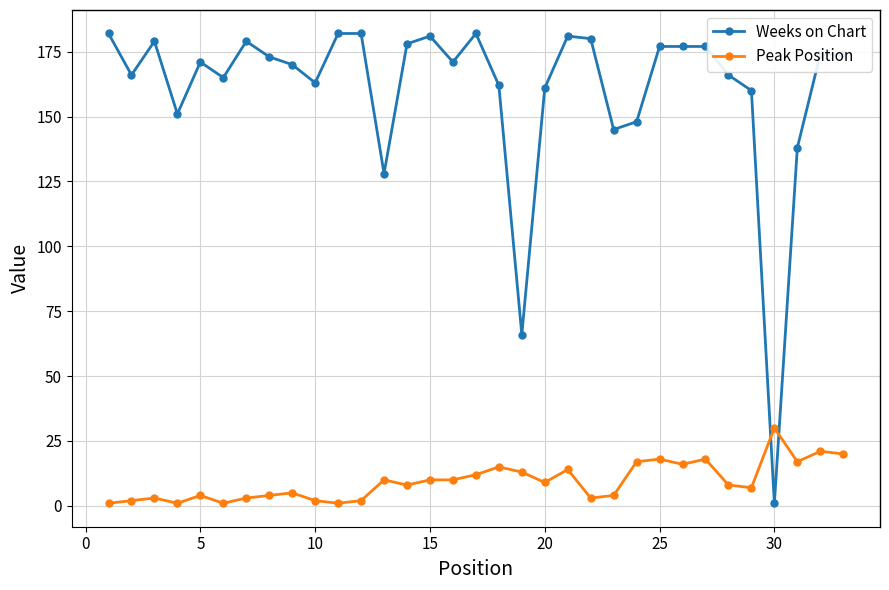

Which series ends up on top after the final intersection of Peak Position and Weeks on Chart?

Weeks on Chart